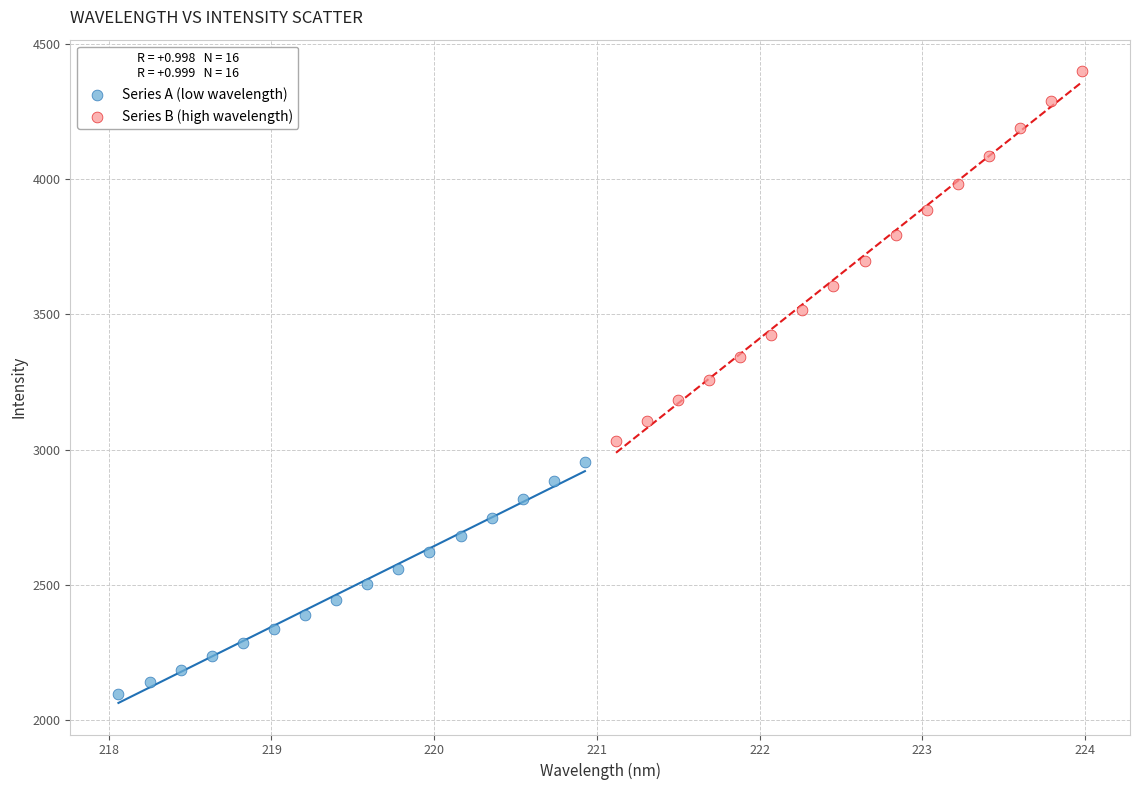

Which series reaches the maximum Y coordinate?

Series B (high wavelength)